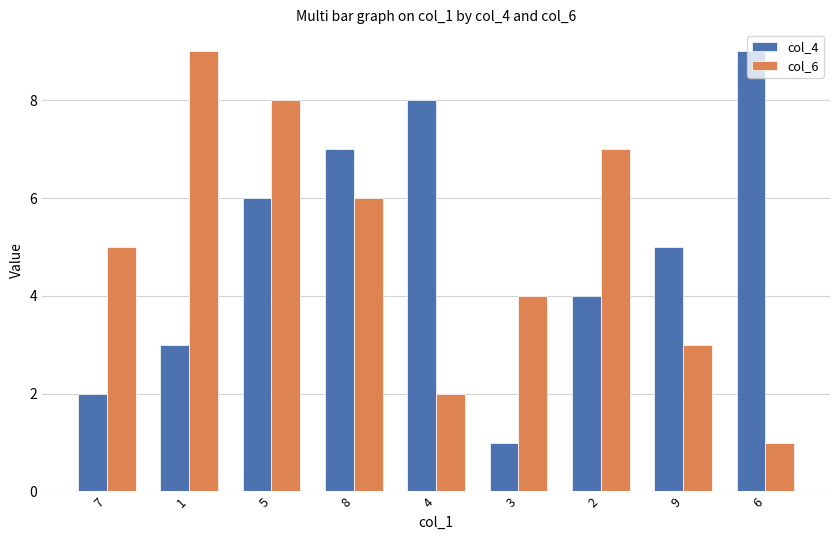

What is the maximum value for col_6?

9